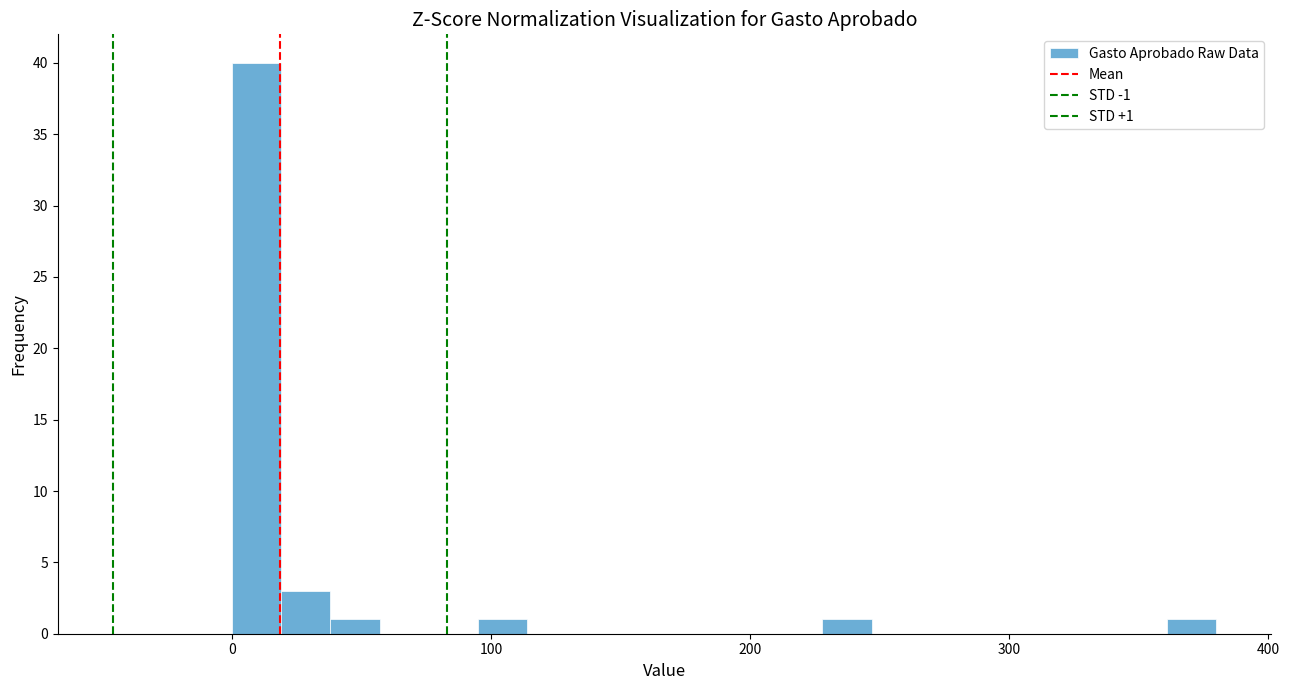

Read against the x-axis, roughly where is the centre of the tallest bar?

10